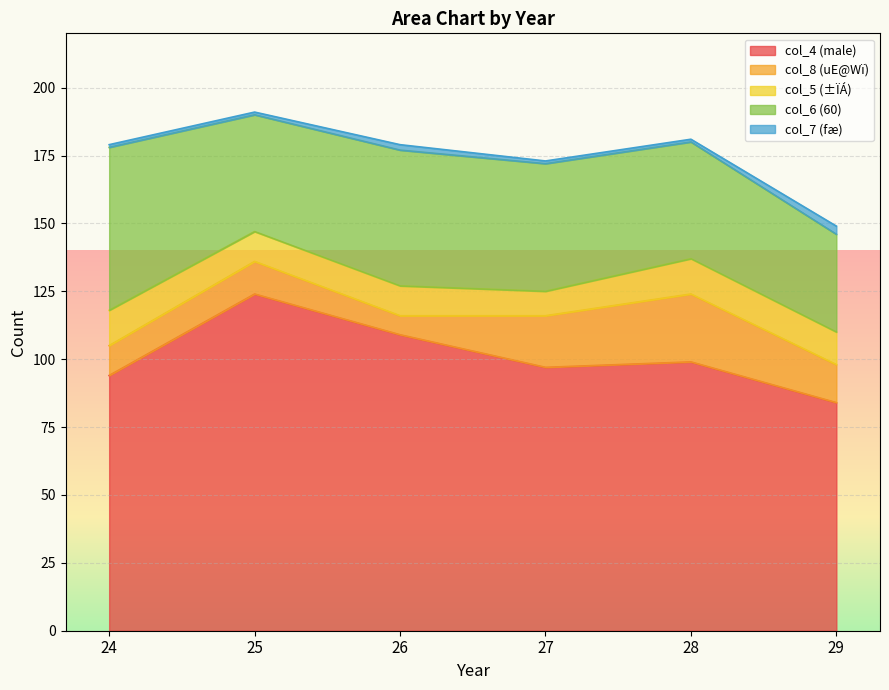

Reading left to right, extract all data points from this chart.

col_4 (male): 24=94	25=124	26=109	27=97	28=99	29=84
col_8 (uE@Wï): 24=11	25=12	26=7	27=19	28=25	29=14
col_5 (±ÏÁ): 24=13	25=11	26=11	27=9	28=13	29=12
col_6 (60): 24=60	25=43	26=50	27=47	28=43	29=36
col_7 (fæ): 24=1	25=1	26=2	27=1	28=1	29=3